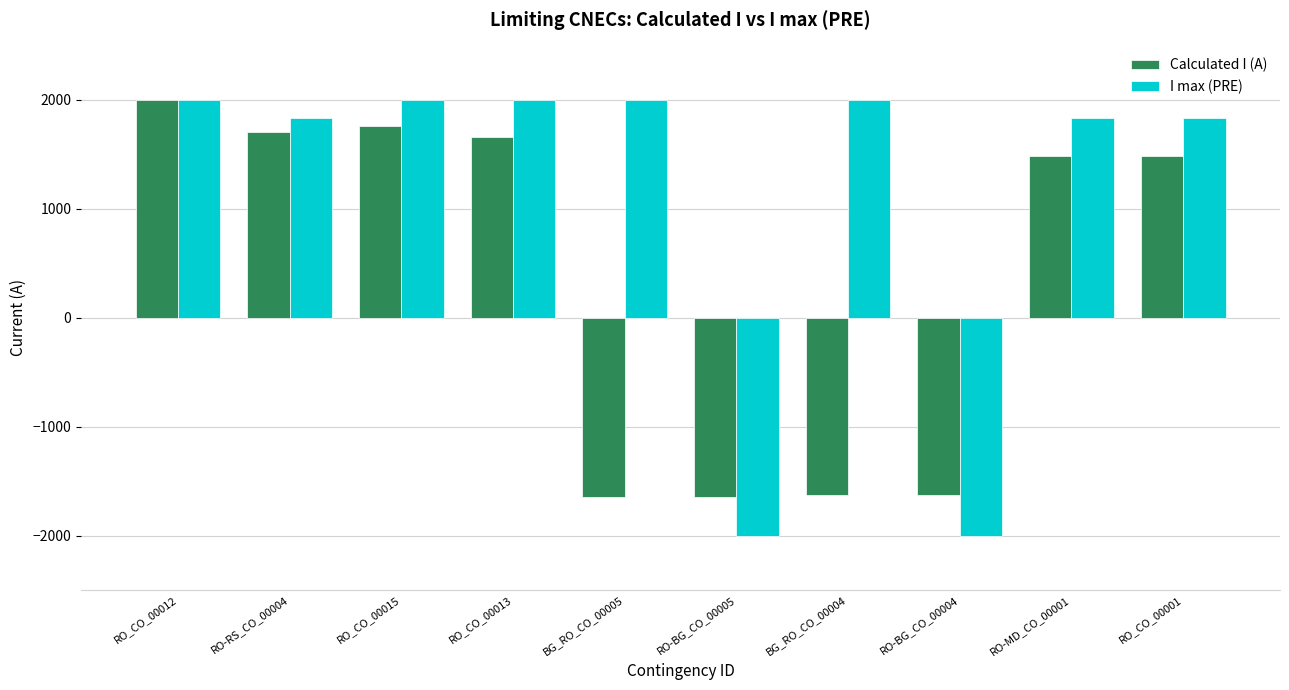

Rank the series at RO-MD_CO_00001 from highest to lowest value.

I max (PRE), Calculated I (A)